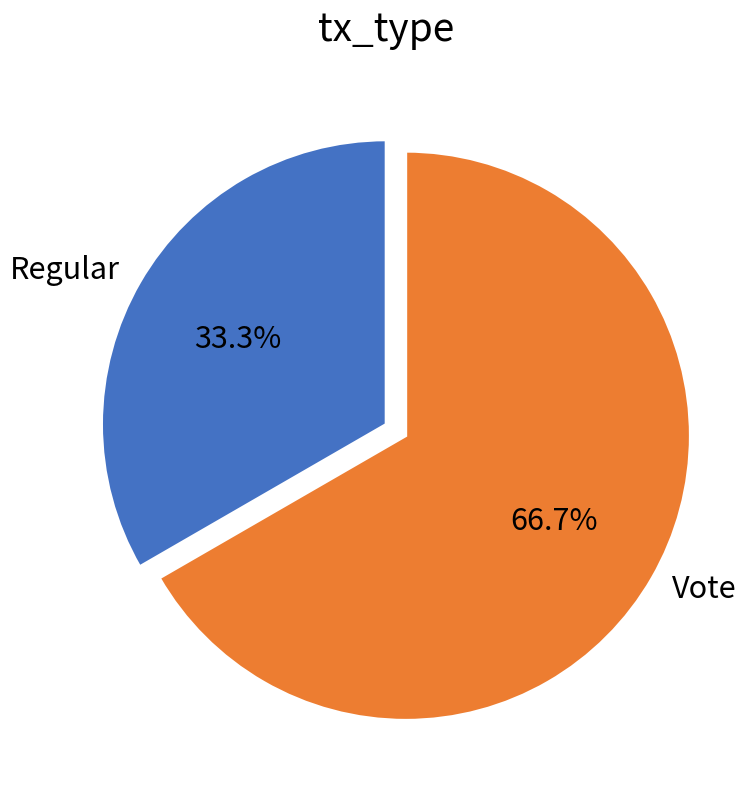

Rank the categories by value from highest to lowest.

Vote, Regular